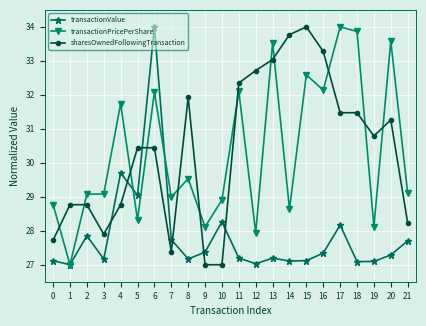

Read the sharesOwnedFollowingTransaction value at 7.

27.4